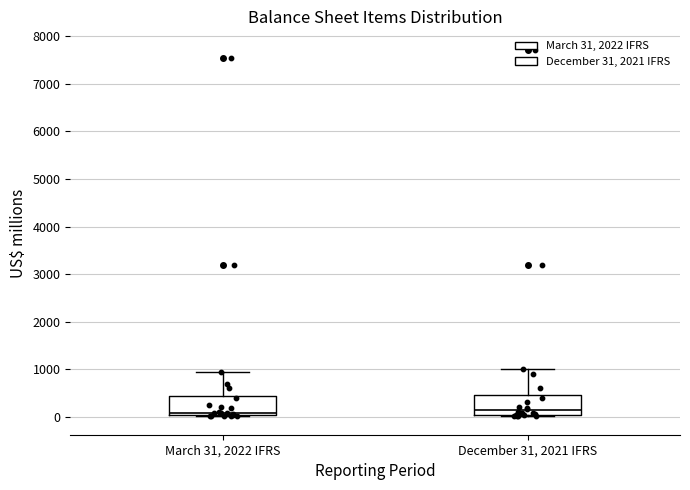

Reading left to right, transcribe this box plot: for each box, give where its median line is, the range the box spans, and where its two whiskers end, as read against the y-axis. The values are not printed on the chart, so give them approximately, as read against the axis.

March 31, 2022 IFRS: median 100, box 0 to 400, whiskers 0 to 900
December 31, 2021 IFRS: median 100, box 0 to 500, whiskers 0 (just below the box's lower edge) to 1000